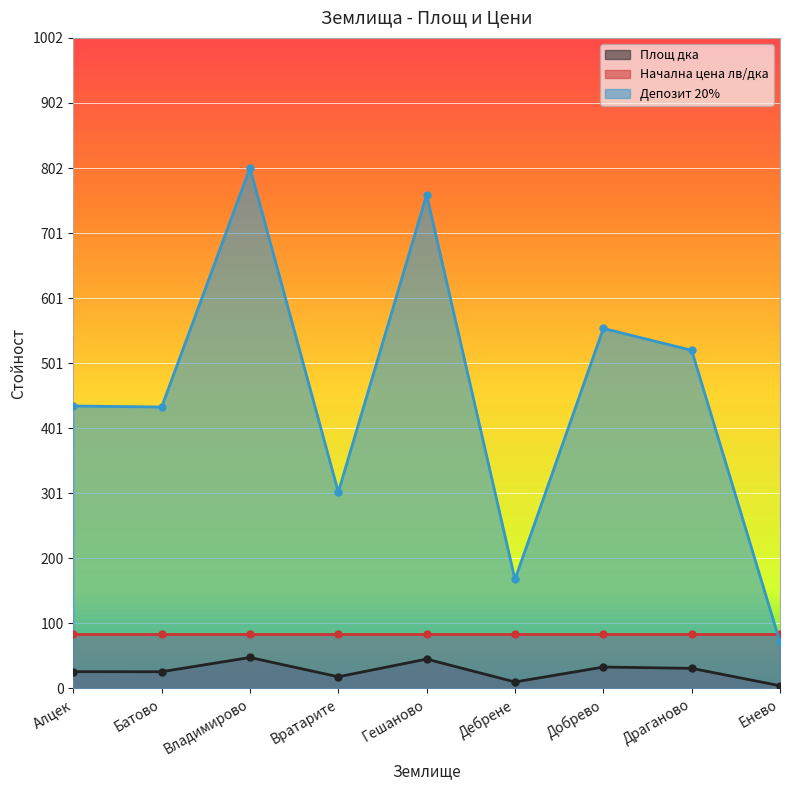

True or false: Депозит 20% has a value of 302.4 at Вратарите.

True